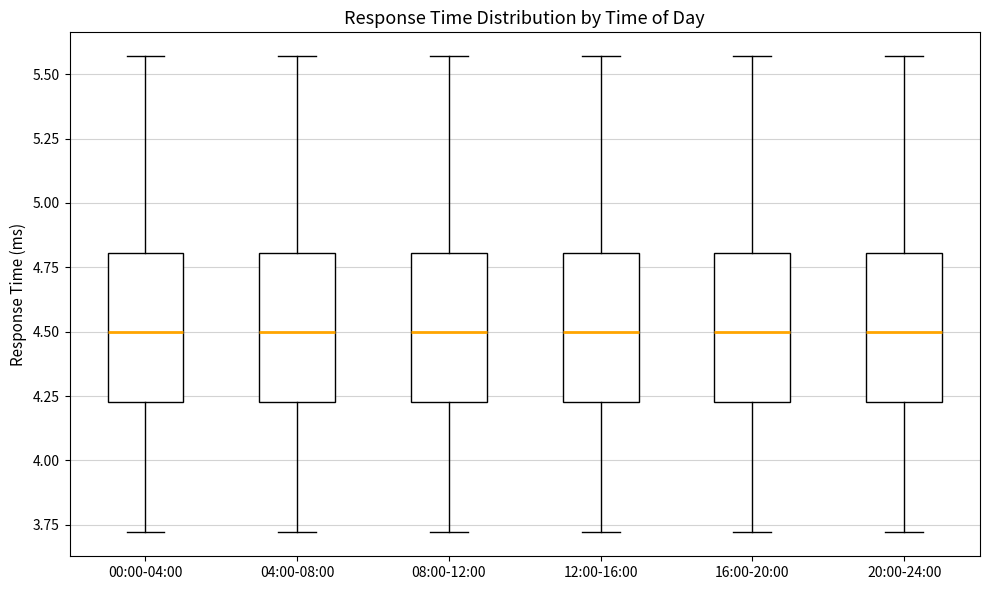

Where is the lower edge of the box for 04:00-08:00 on the y-axis? The values are not printed on the chart, so give them approximately, as read against the axis.

4.25